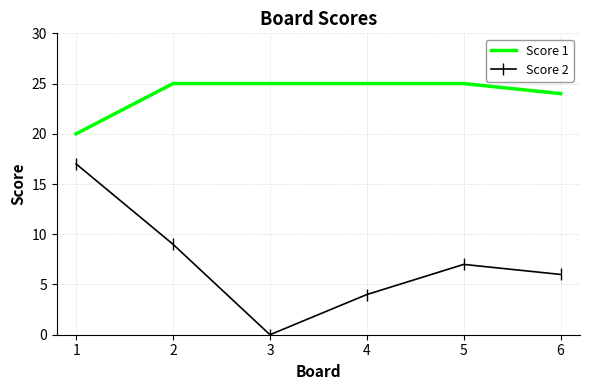

True or false: Score 2 has more than 2 points higher than both neighbors.

False